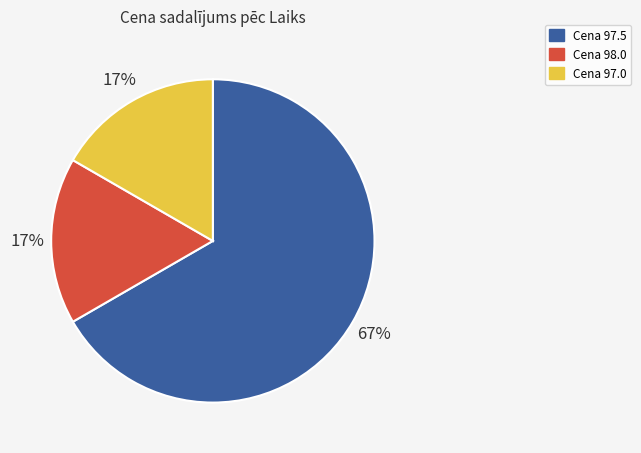

Count the number of slices in the pie.

3